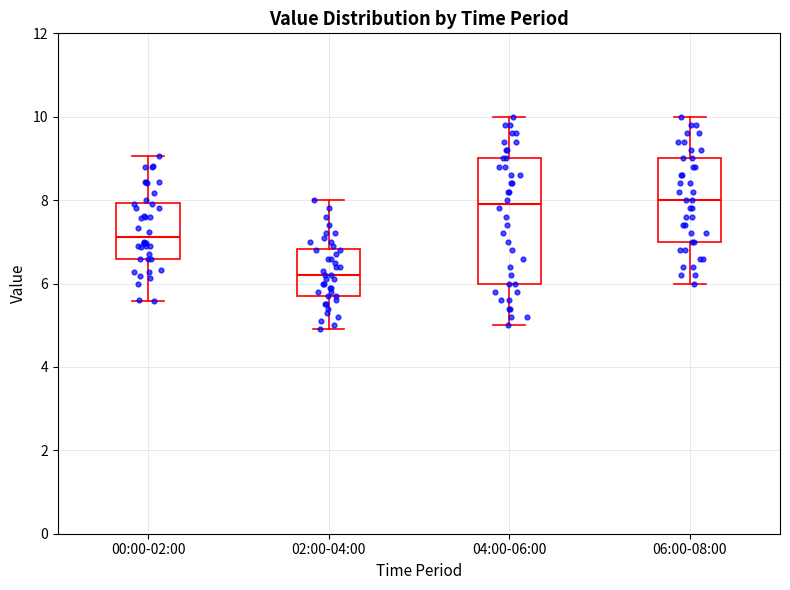

Comparing the boxes themselves (not the whiskers), which one is the tallest?

04:00-06:00